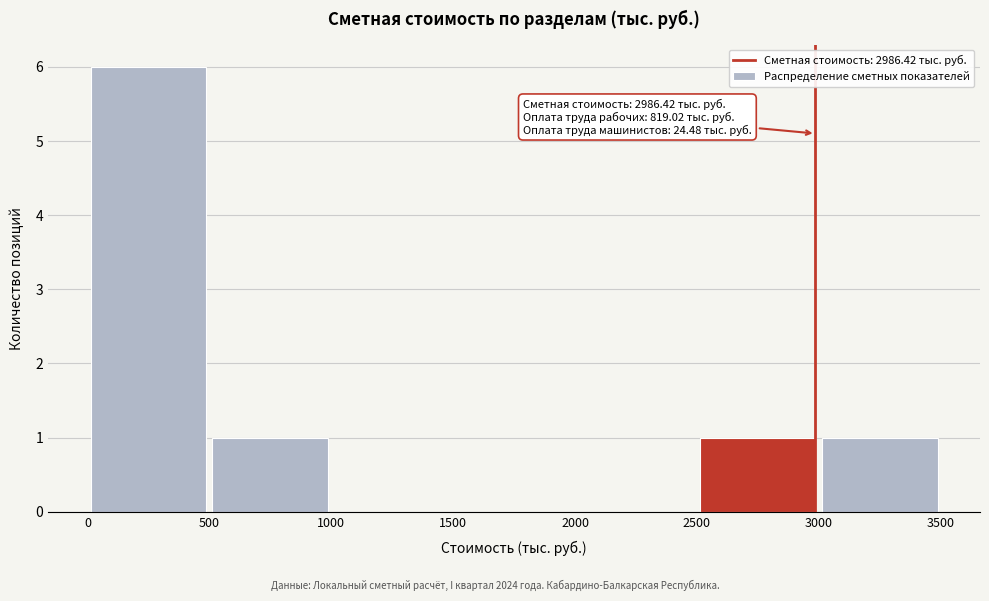

Over which range of the x-axis is the bar tallest?

0 to 500